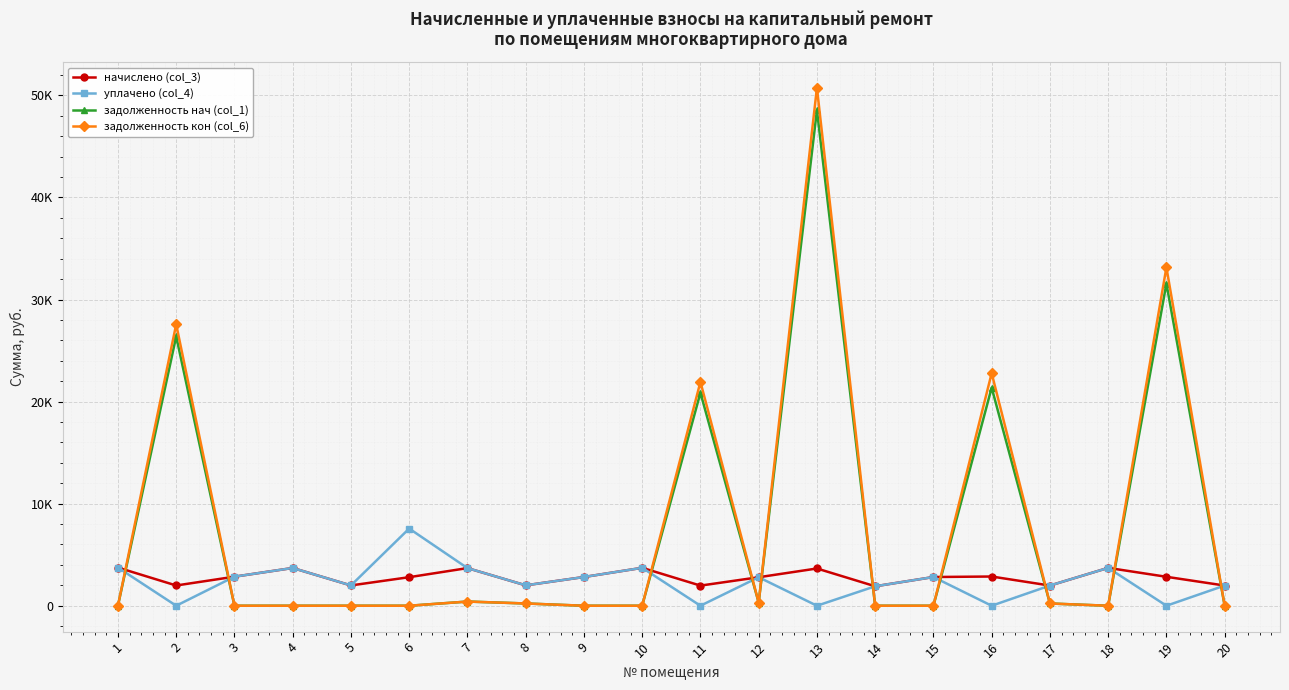

Where is the first local minimum for задолженность кон (col_6)?

12